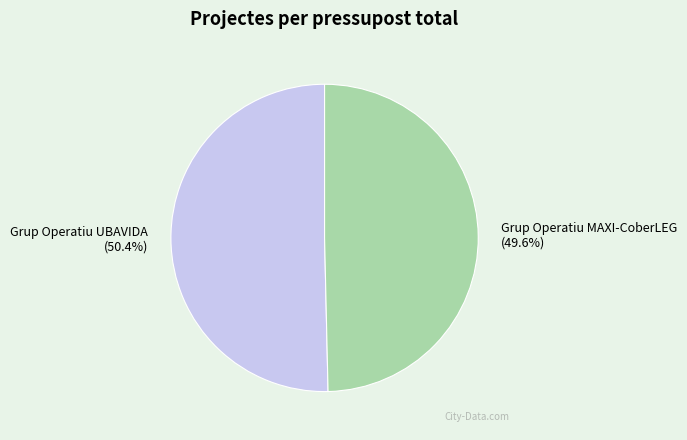

To the nearest percent, what portion does Grup Operatiu MAXI-CoberLEG represent?

50%